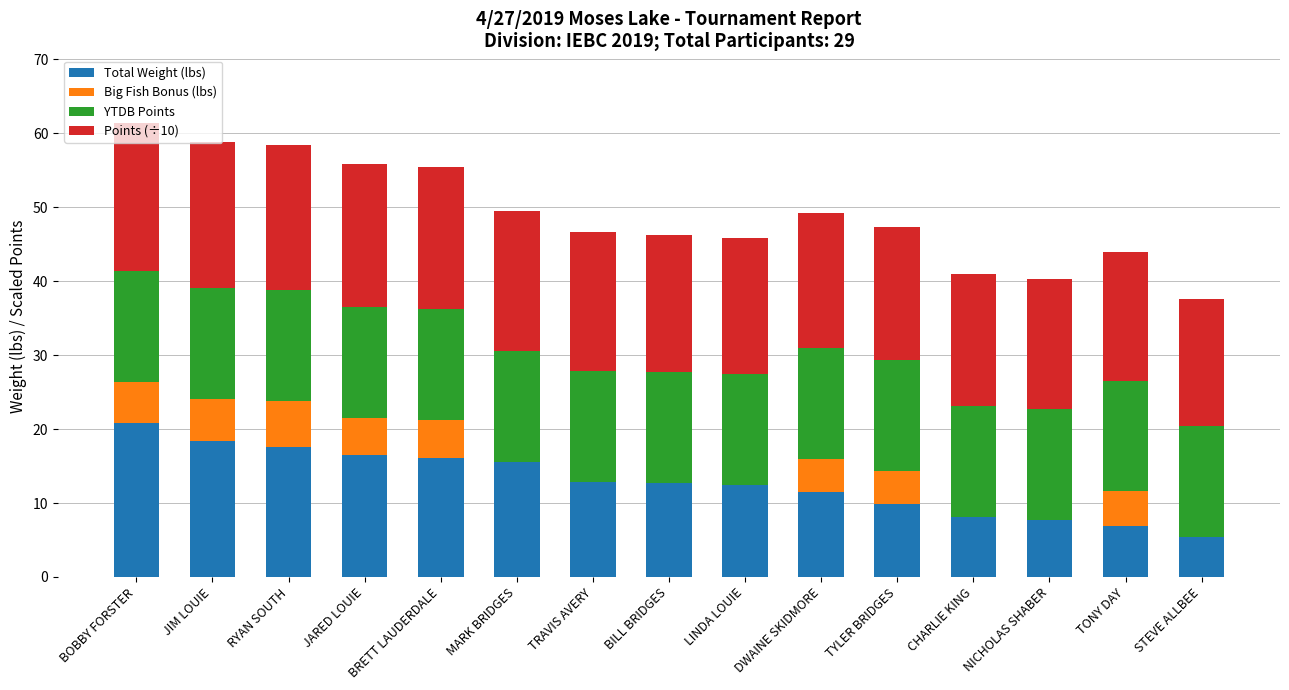

What is the total value across all series at JIM LOUIE?

58.9